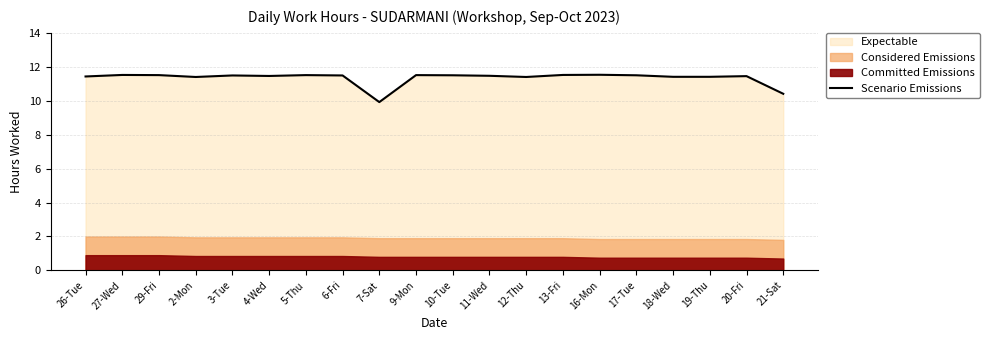

Rank the categories by value from highest to lowest.

16-Mon, 27-Wed, 13-Fri, 29-Fri, 5-Thu, 9-Mon, 10-Tue, 17-Tue, 3-Tue, 6-Fri, 11-Wed, 4-Wed, 20-Fri, 26-Tue, 18-Wed, 19-Thu, 2-Mon, 12-Thu, 21-Sat, 7-Sat